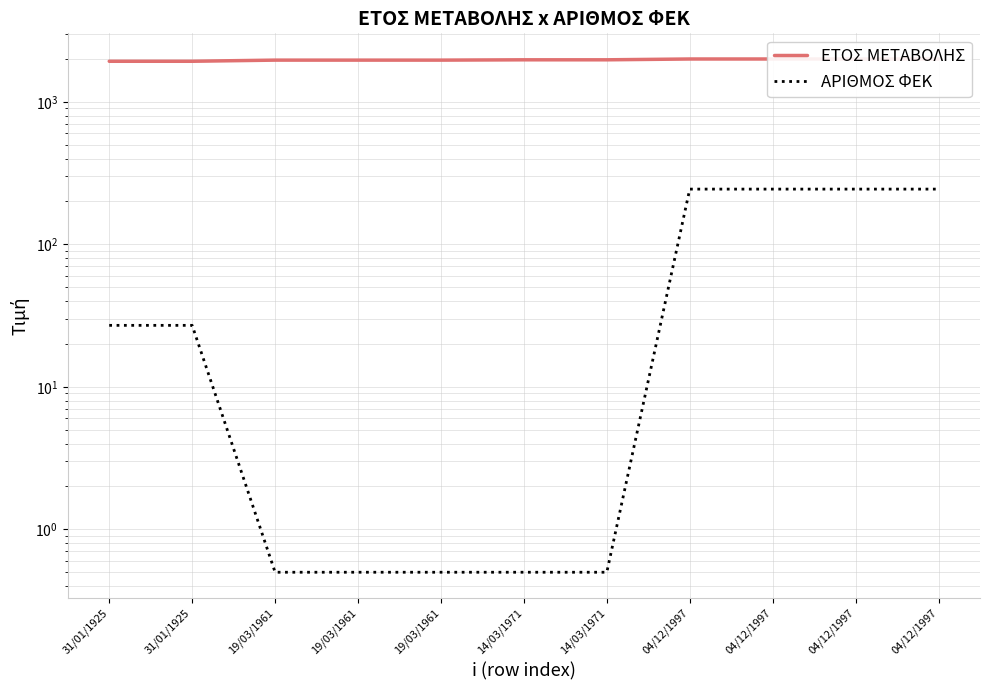

Reading left to right, list all the values displayed in this chart.

ΕΤΟΣ ΜΕΤΑΒΟΛΗΣ: 1925.0	1925.0	1961.0	1961.0	1961.0	1971.0	1971.0	1997.0	1997.0	1997.0	1997.0
ΑΡΙΘΜΟΣ ΦΕΚ: 27.0	27.0	0.5	0.5	0.5	0.5	0.5	244.0	244.0	244.0	244.0